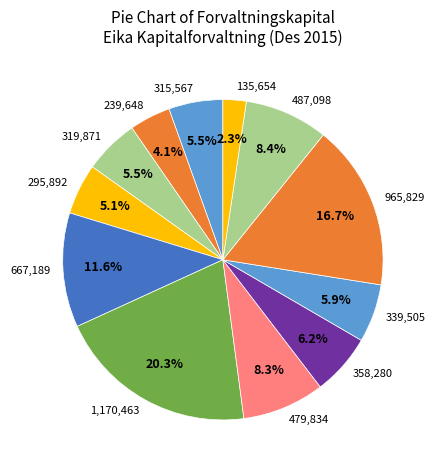

Is the sum of 487,098 and 319,871 greater than half?

No